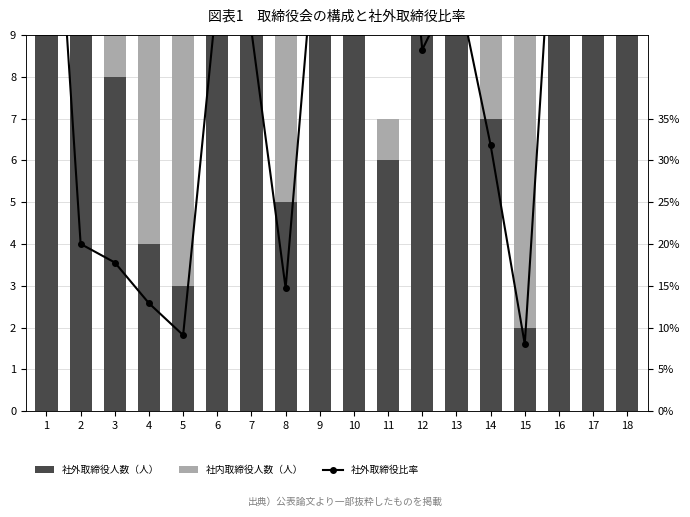

What is the maximum value for 社外取締役人数（人）?

34.0